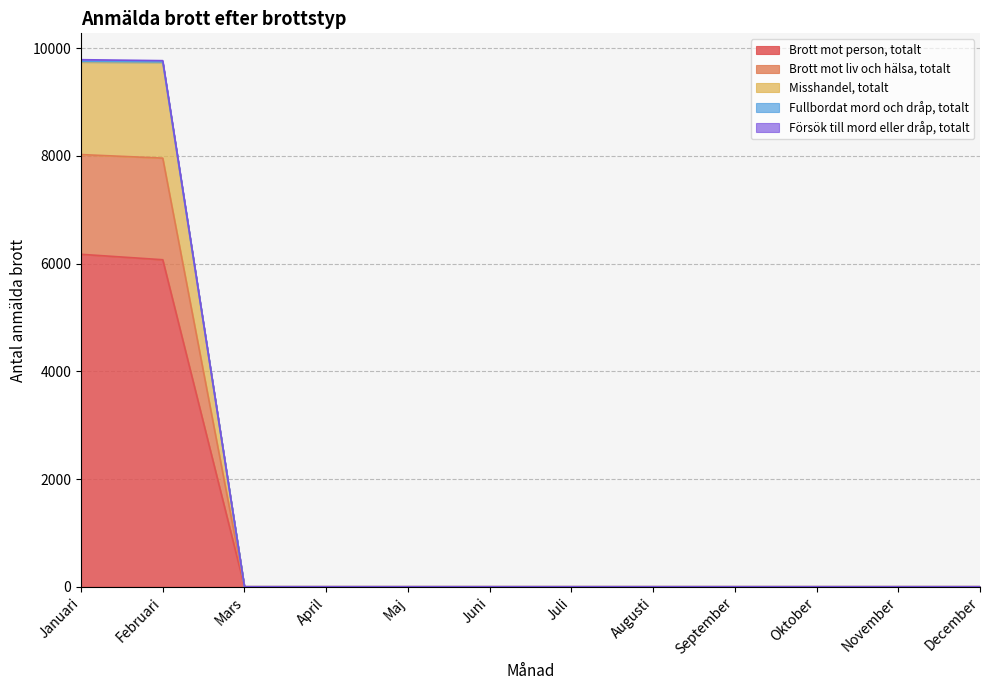

How many positive values does the Fullbordat mord och dråp, totalt series have?

2